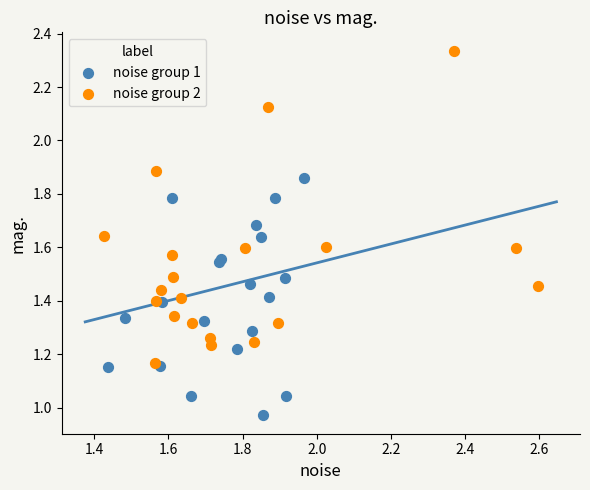

Which series reaches the maximum Y coordinate?

noise group 2